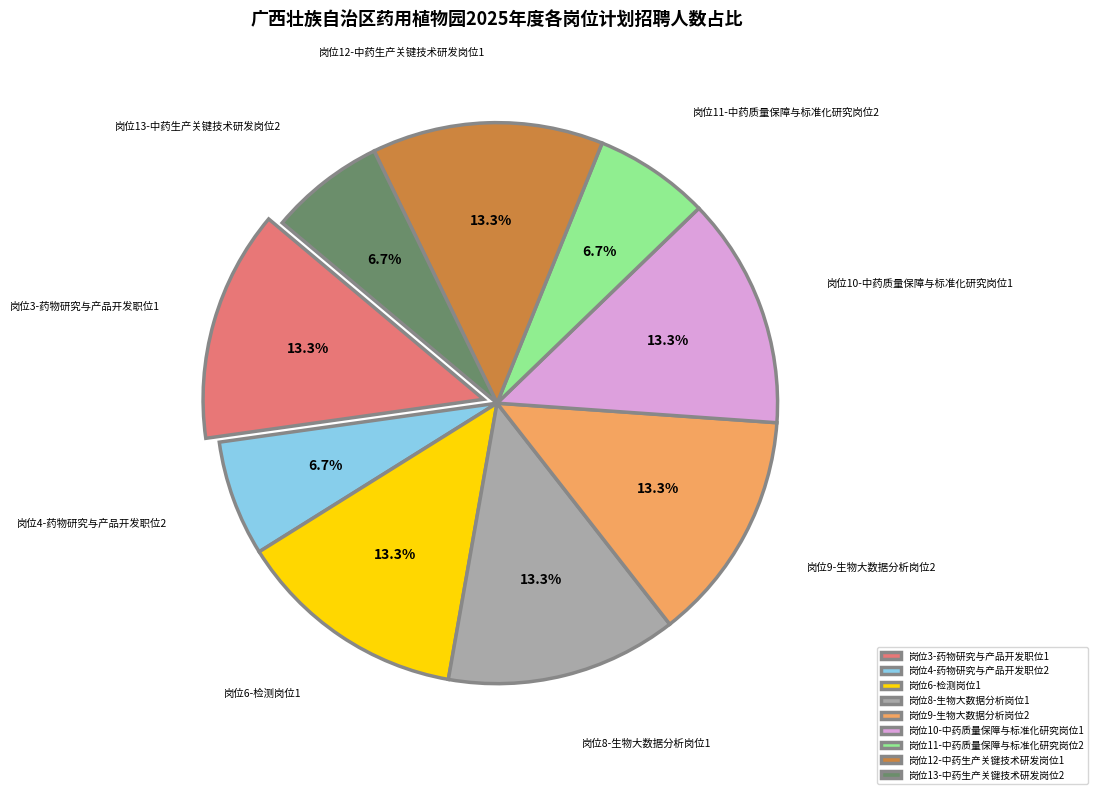

How many slices are in this pie chart?

9